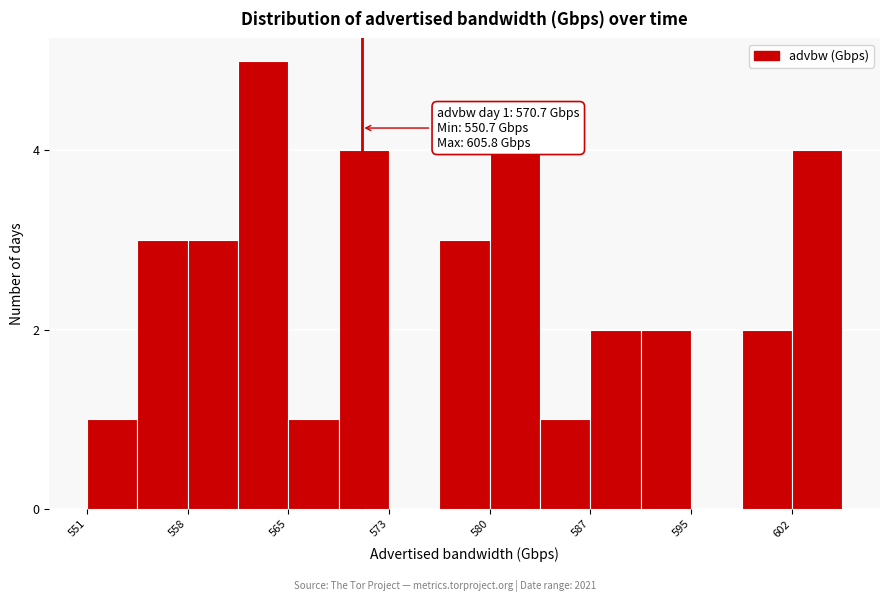

Around what value on the x-axis is the tallest bar? Give the approximate position of its centre, as read against the axis.

564